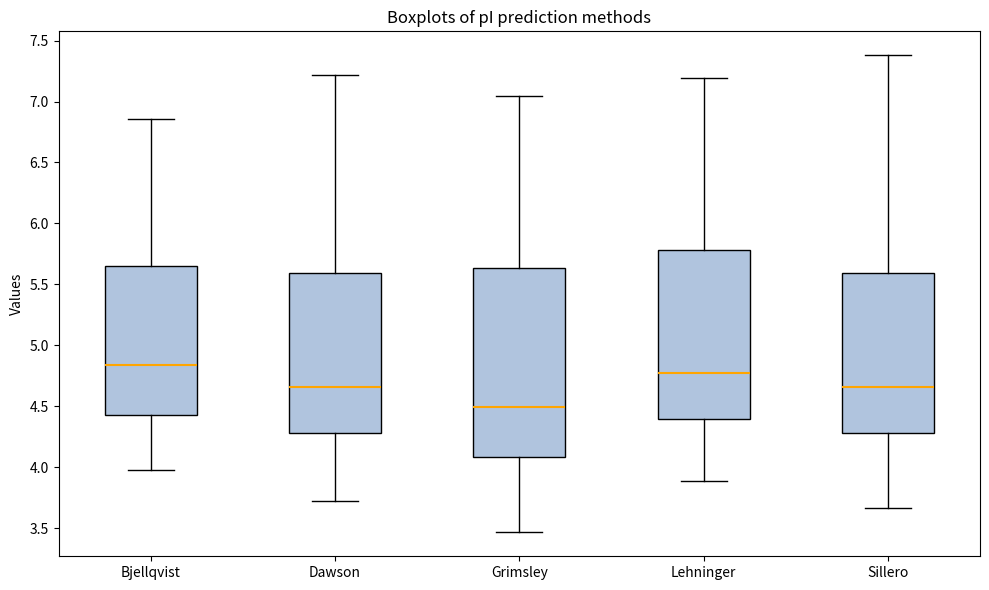

Which box has the highest median line?

Bjellqvist